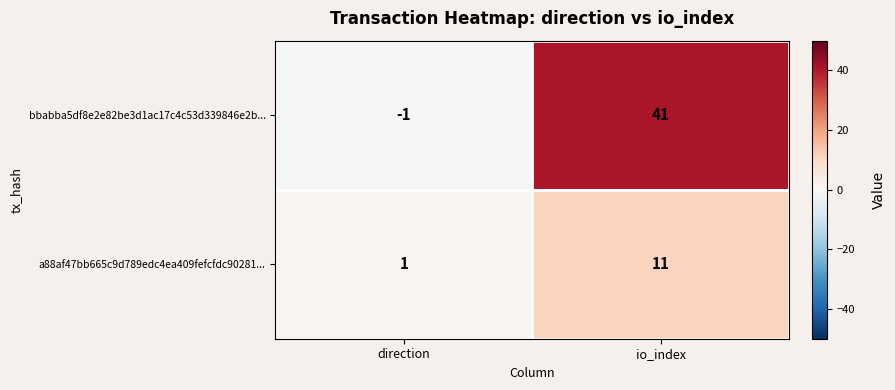

At how many categories does at least one series exceed 24?

1